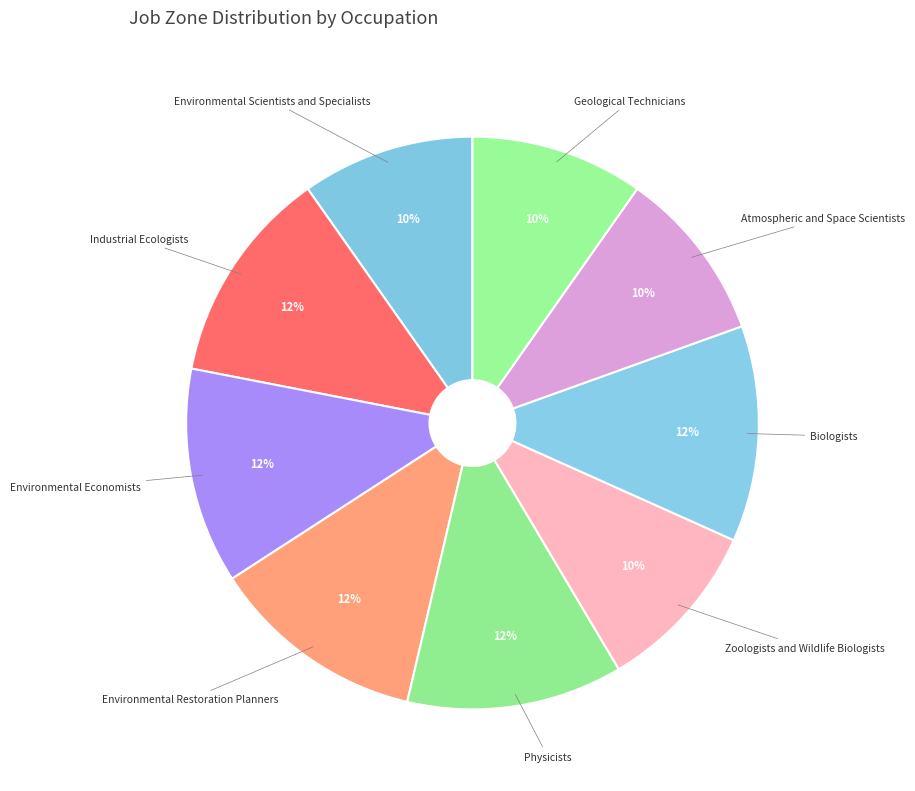

Count the number of slices in the pie.

9